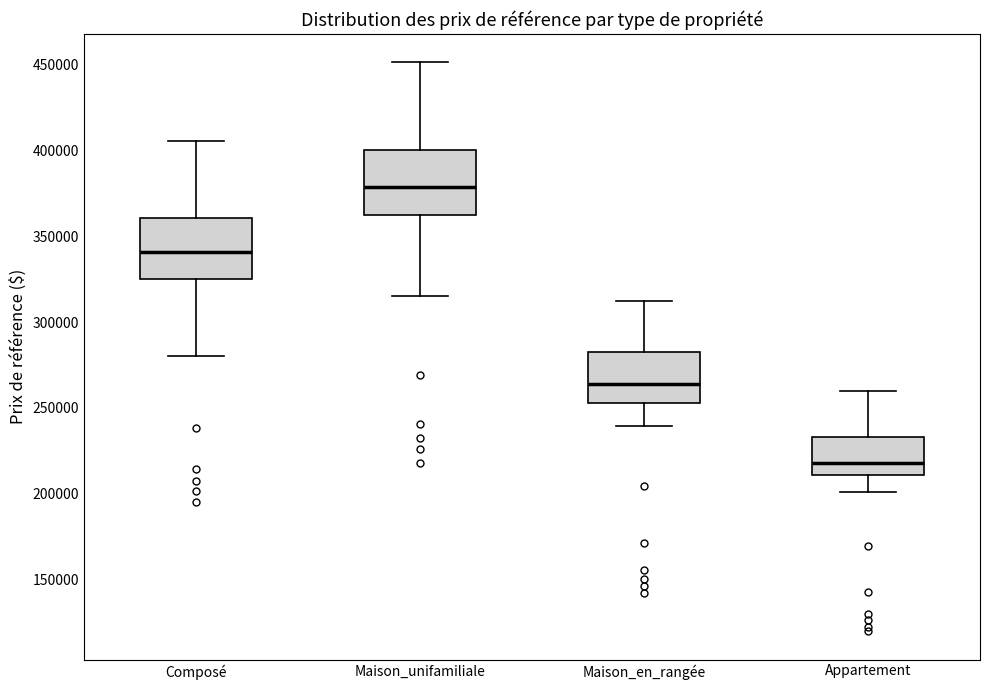

Which box has the lowest median line?

Appartement